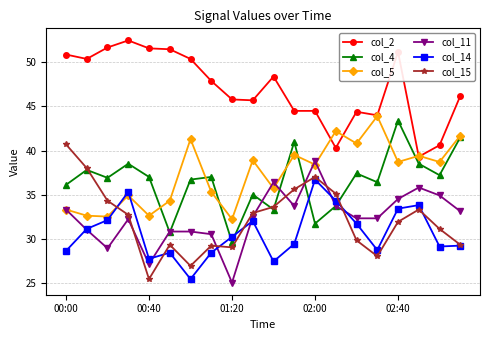

Is this an area chart (filled region under the line)?

No